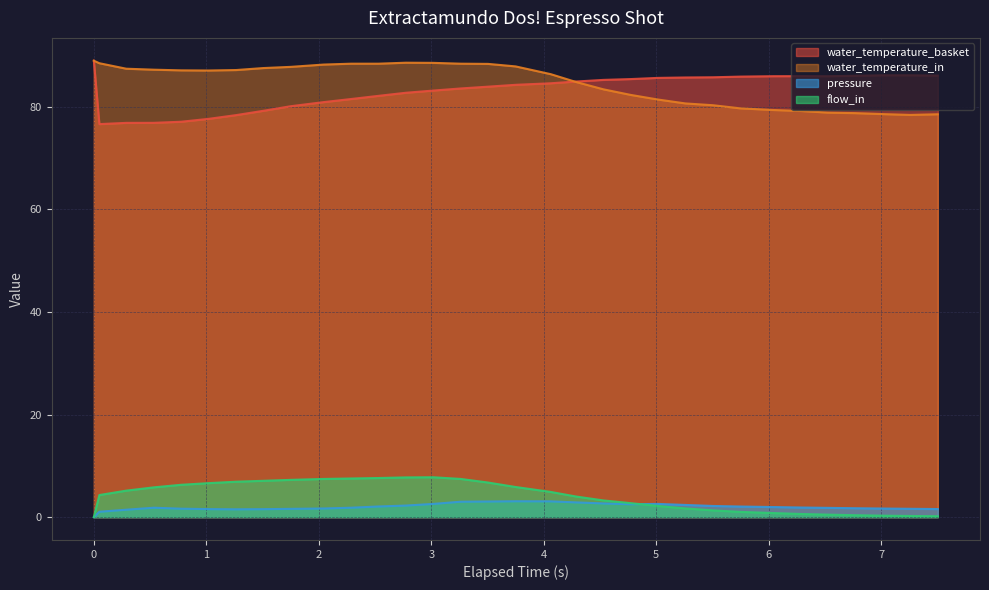

What is the label of the 22nd point from the right?

2.287